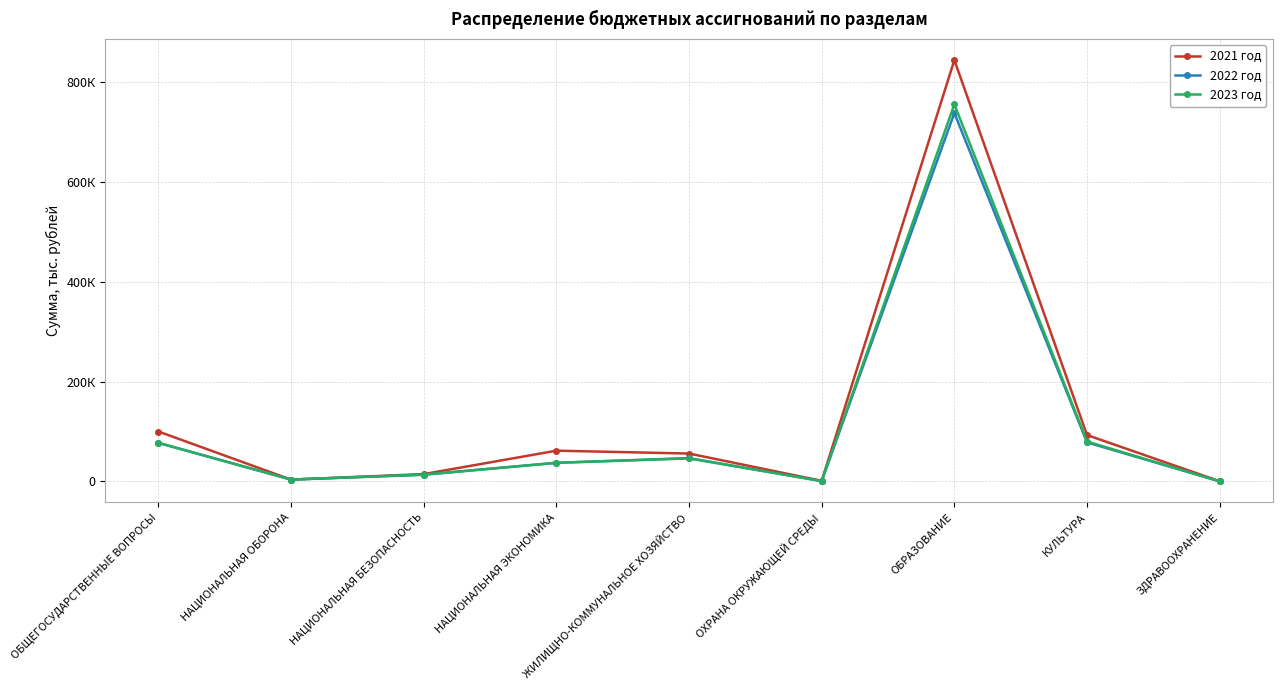

What are all the series names shown in the legend?

2021 год, 2022 год, 2023 год